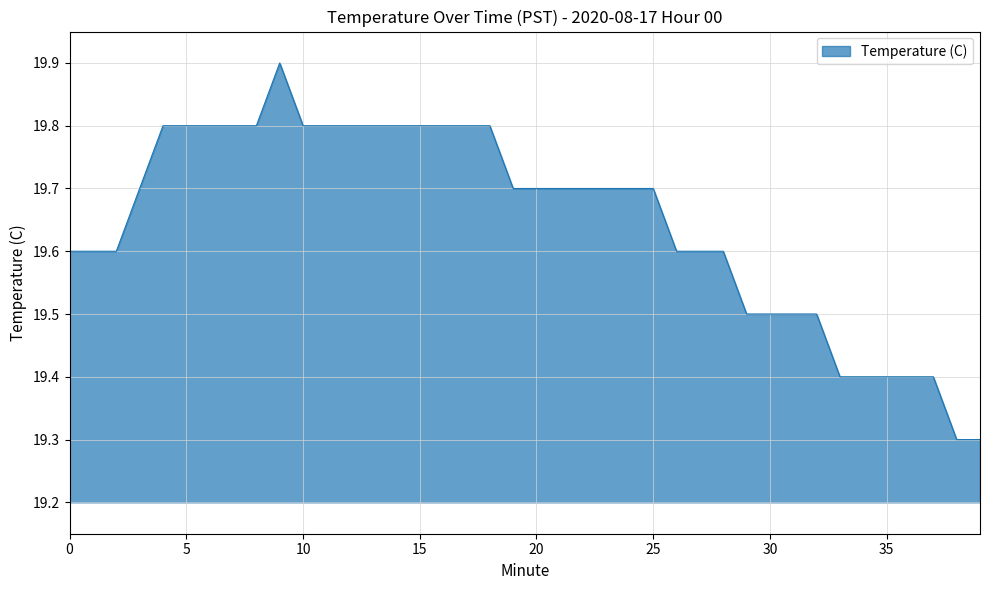

What is the sum of all values?

785.9